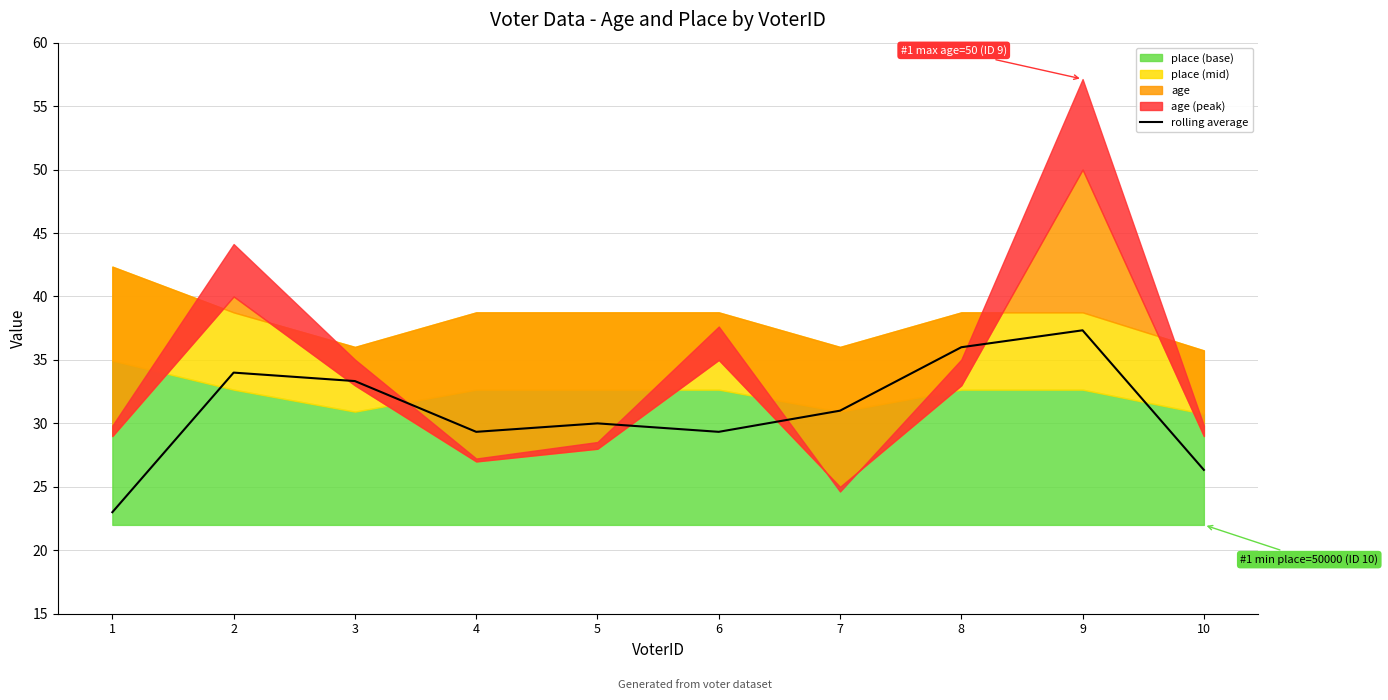

Does the chart display data point markers on the line(s)?

No